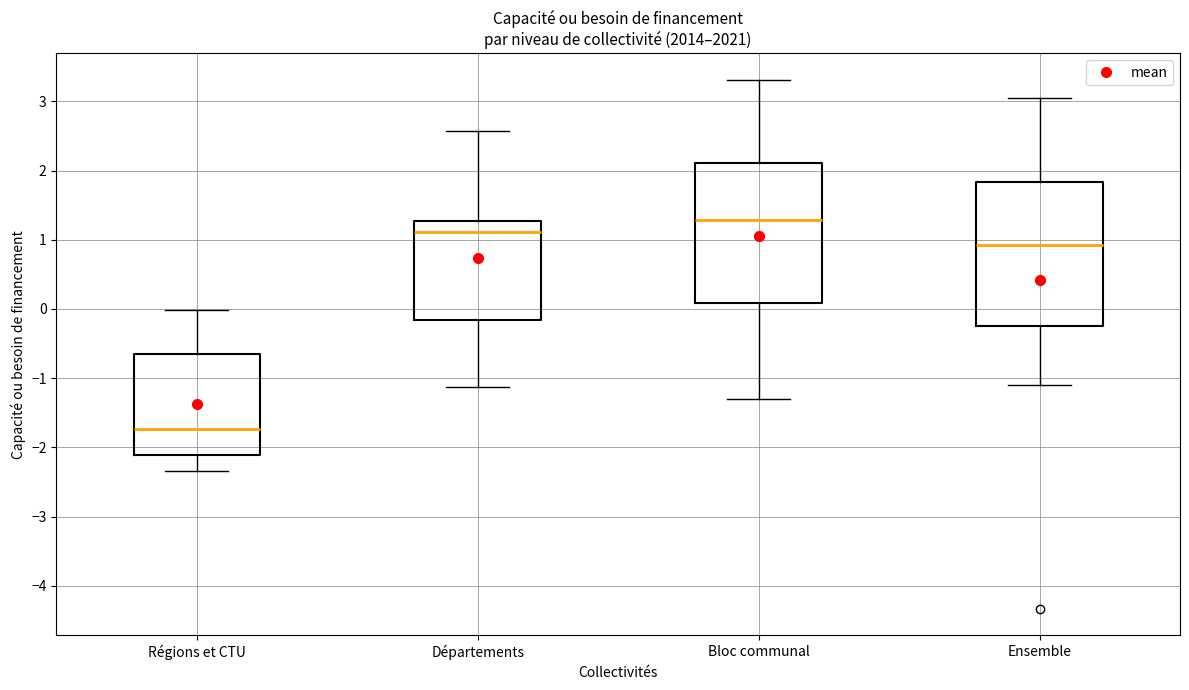

Where does the lower whisker of the box for Bloc communal end on the y-axis? The values are not printed on the chart, so give them approximately, as read against the axis.

-1.3